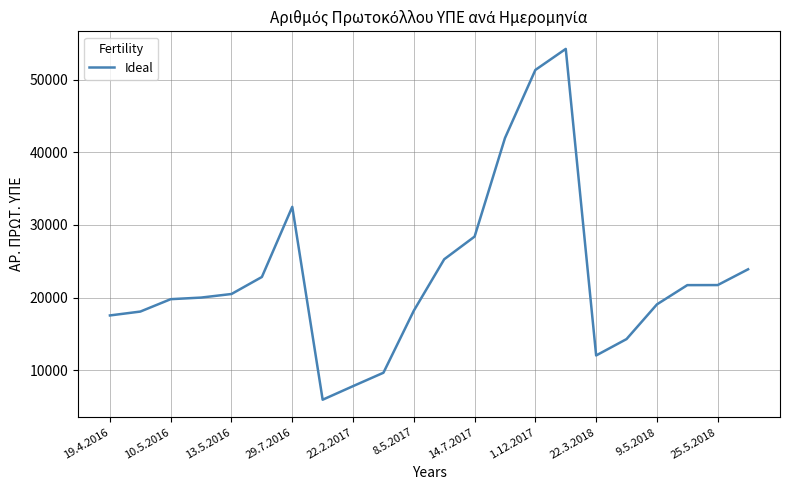

What is the difference between the maximum and minimum values?

48278